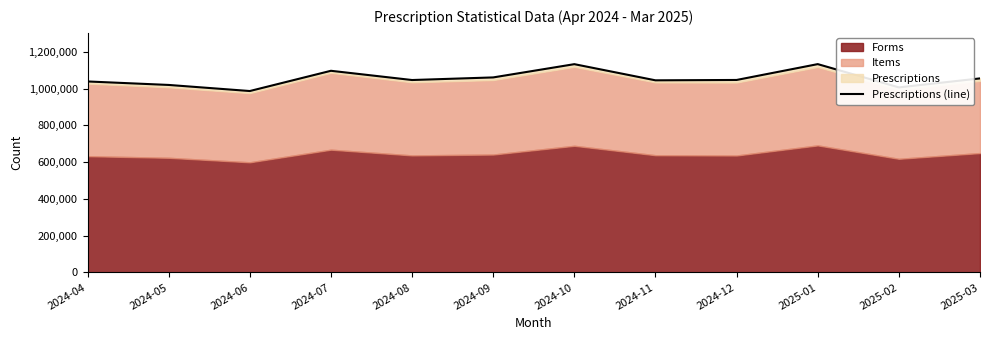

True or false: there are more than 0 points higher than both neighbors.

True